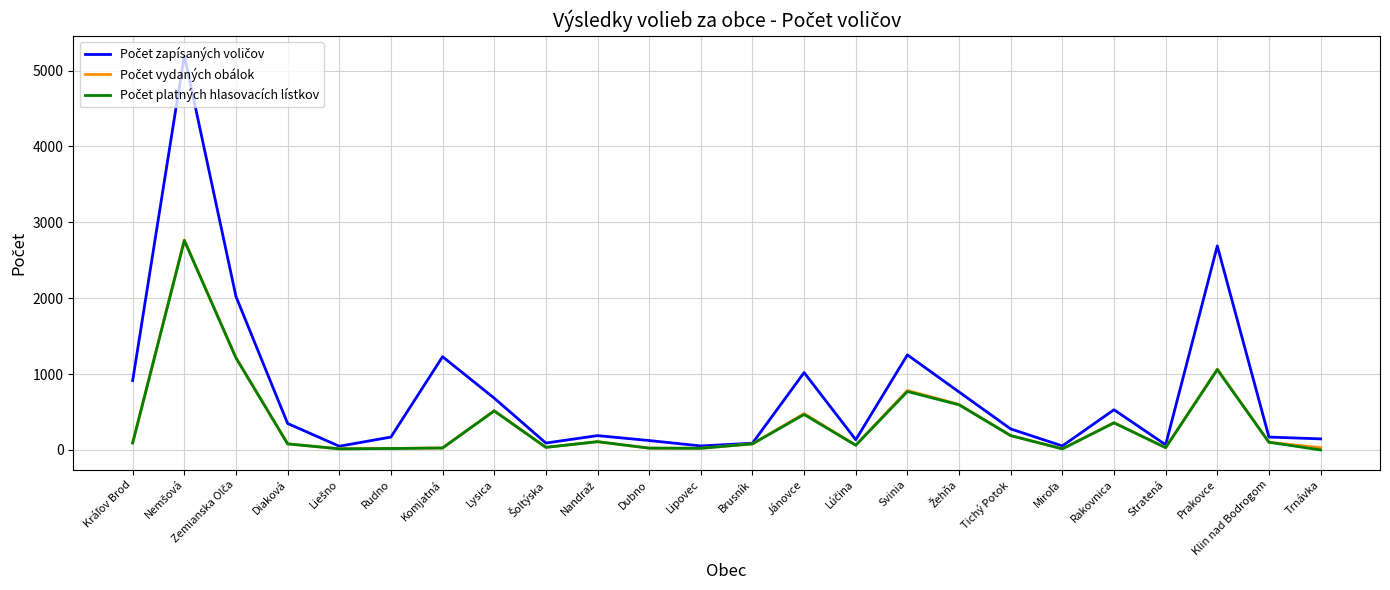

What is the sum of the Počet platných hlasovacích lístkov values at Lúčina and Šoltýska?

96